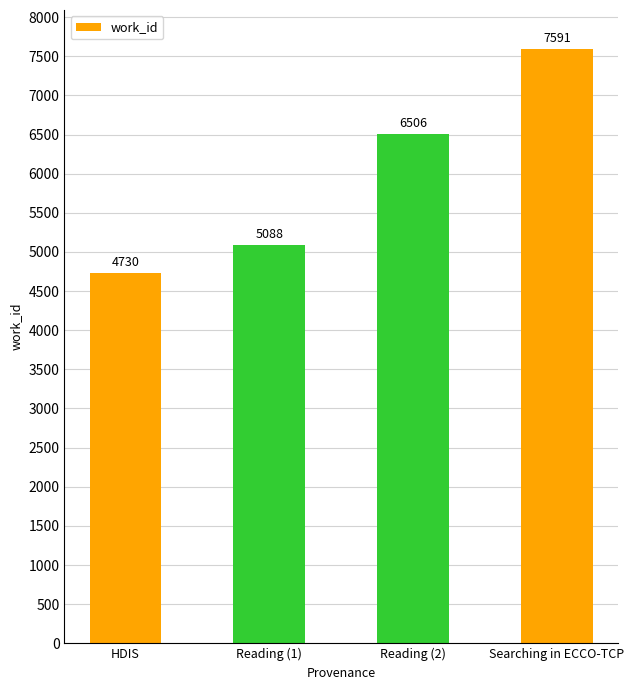

Rank the categories by value from highest to lowest.

Searching in ECCO-TCP, Reading (2), Reading (1), HDIS